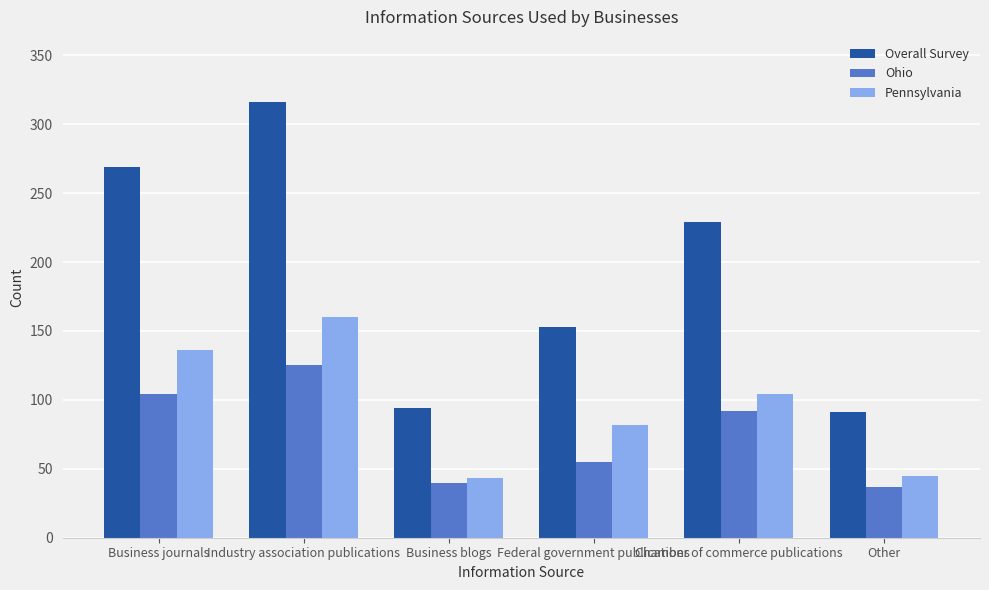

What is the label of the 4th bar from the right?

Business blogs